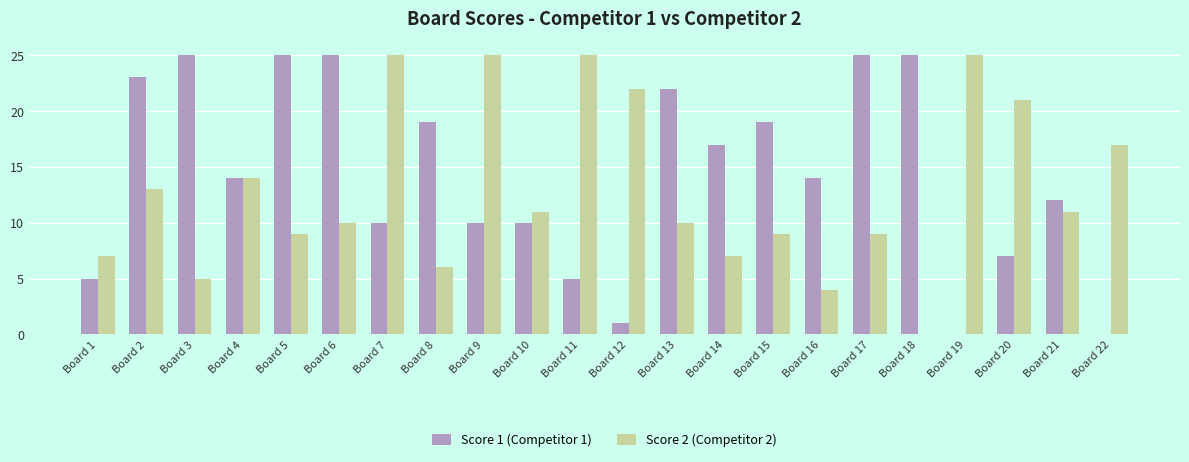

What is the greatest value displayed?

25